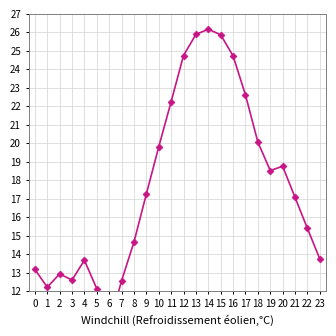

What is the value of the 5th point from the left?

13.7